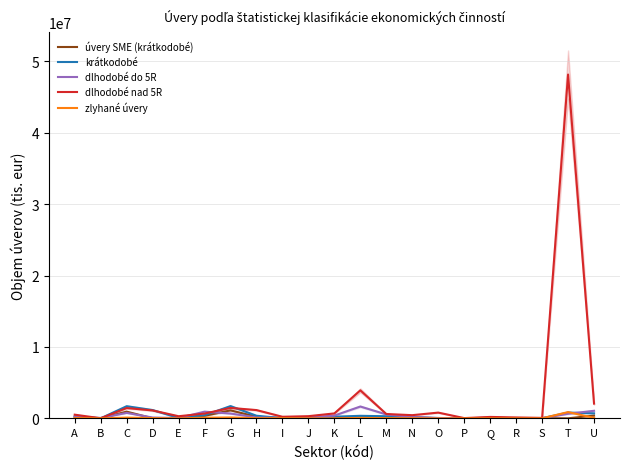

The zlyhané úvery series shows 1127 at B. True or false?

False